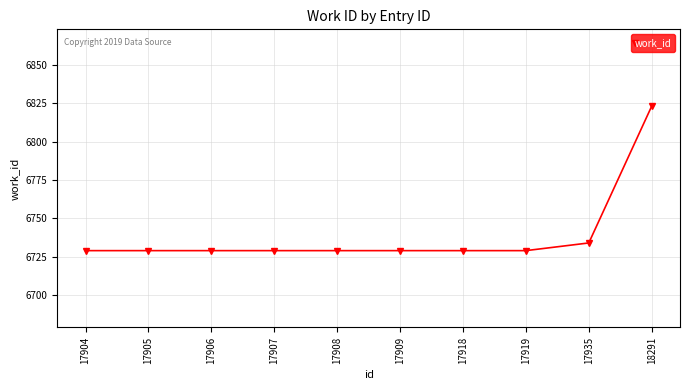

At which category does the chart reach its peak across all series?

18291